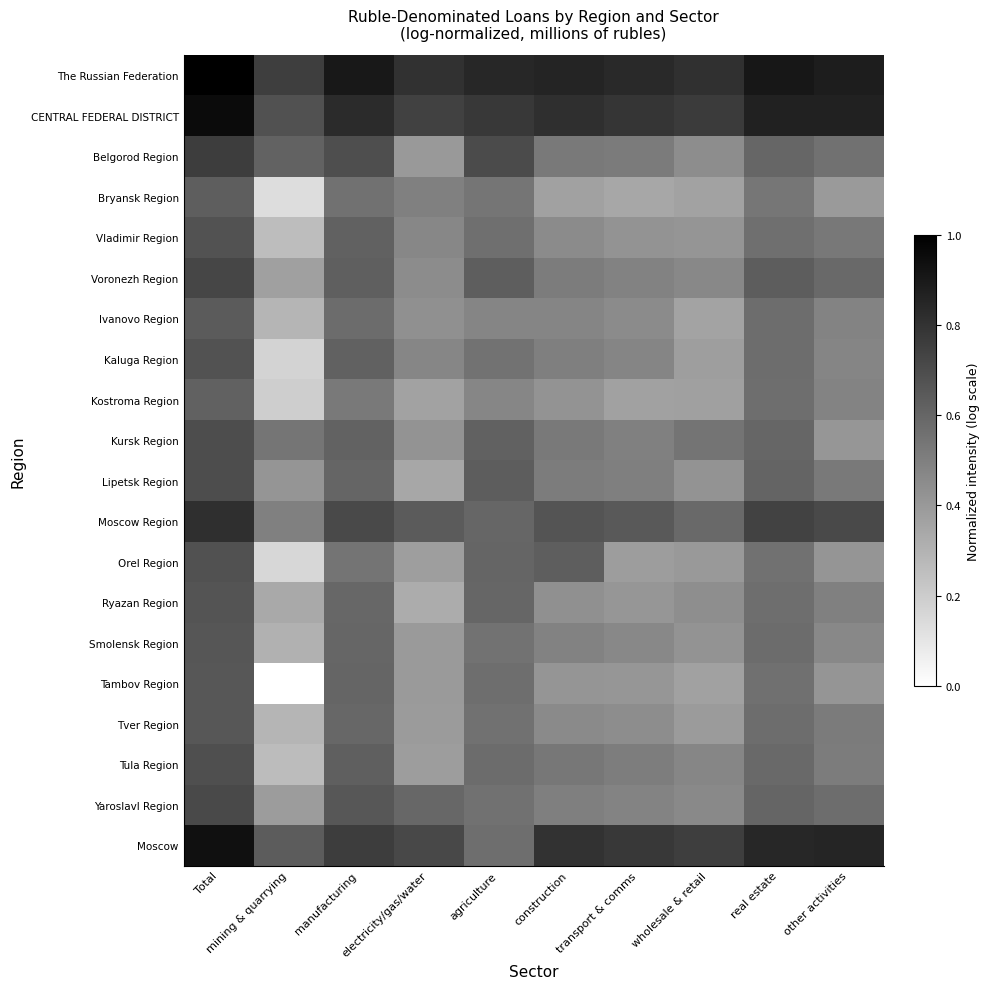

At which category is the sum across all series the highest?

Total